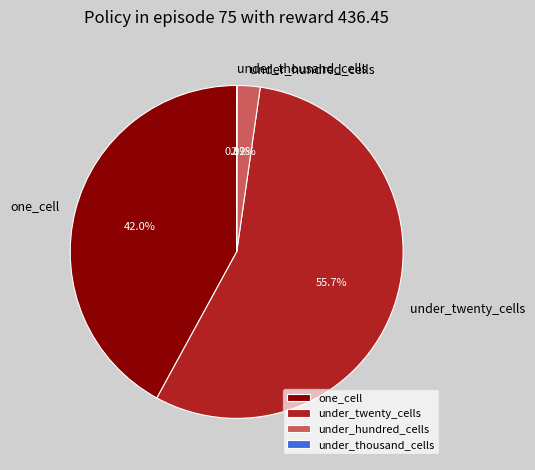

Which slice is the largest?

under_twenty_cells